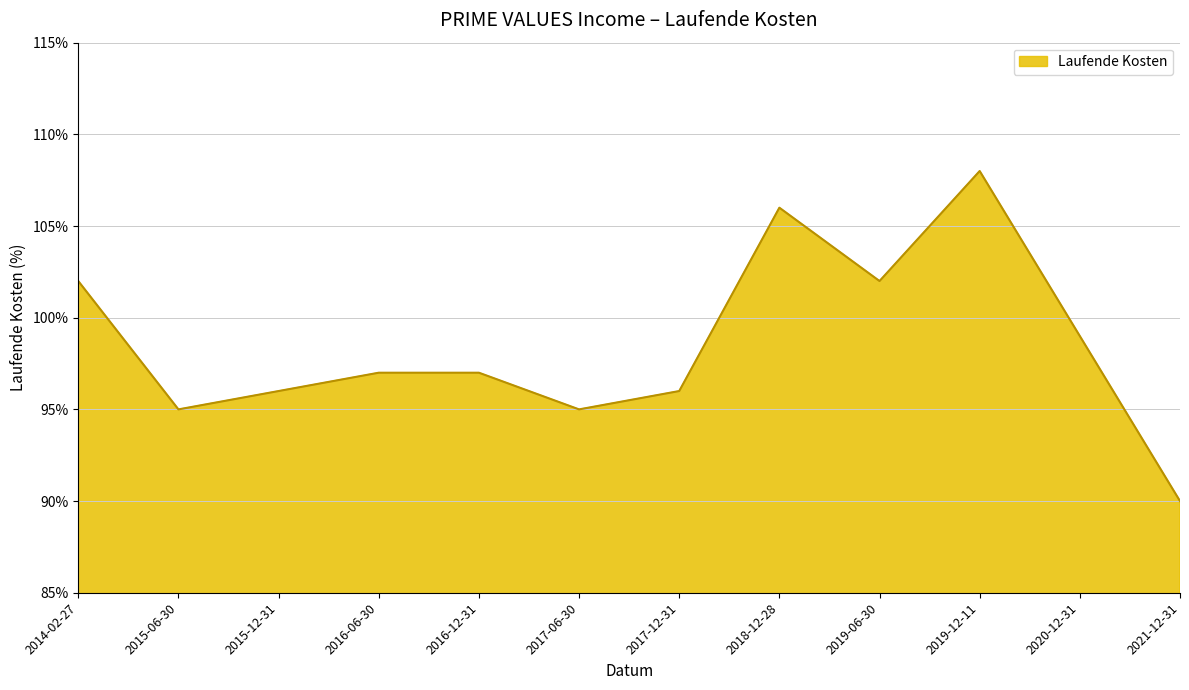

Rank the categories by value from lowest to highest.

2021-12-31, 2015-06-30, 2017-06-30, 2015-12-31, 2017-12-31, 2016-06-30, 2016-12-31, 2020-12-31, 2014-02-27, 2019-06-30, 2018-12-28, 2019-12-11